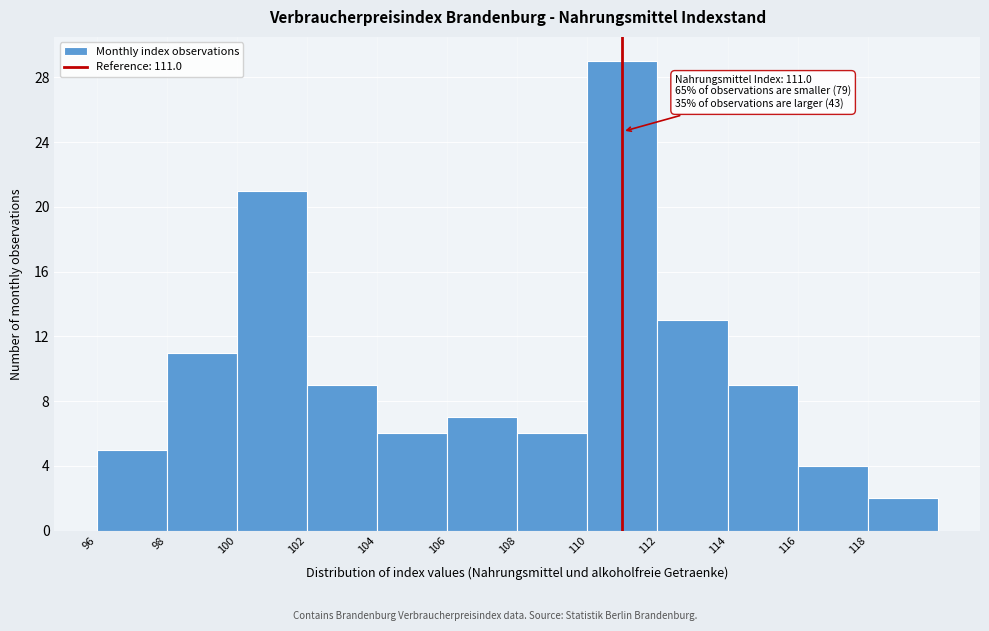

Over which range of the x-axis is the bar tallest?

110 to 112